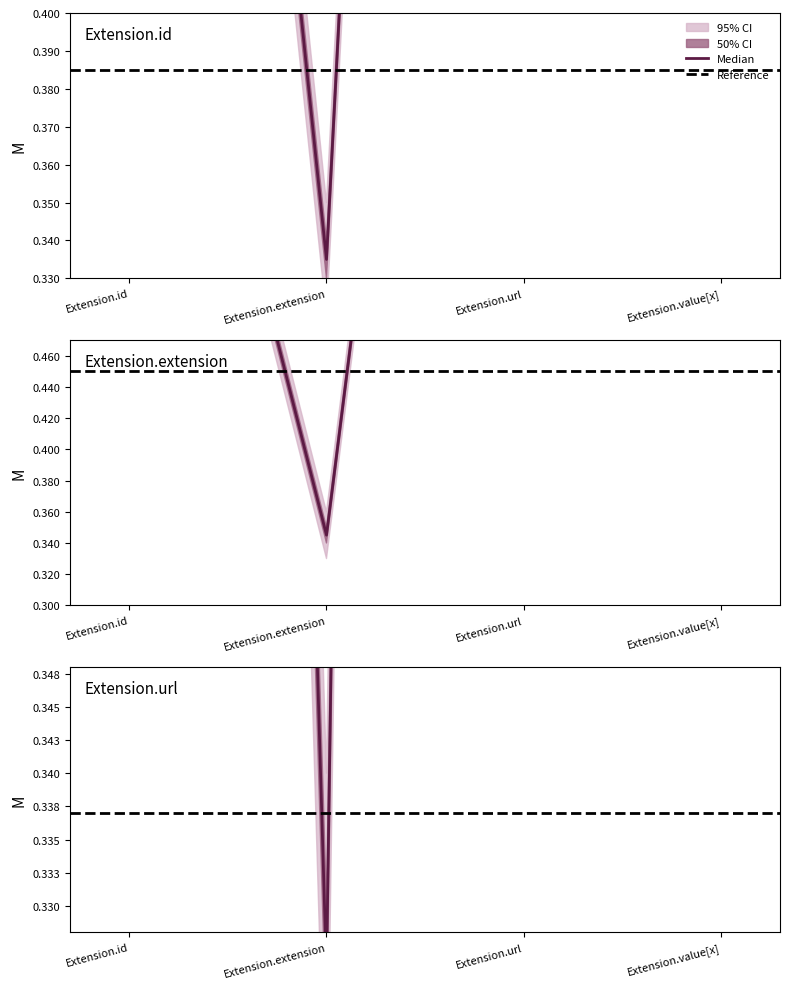

Does the chart display data point markers on the line(s)?

No